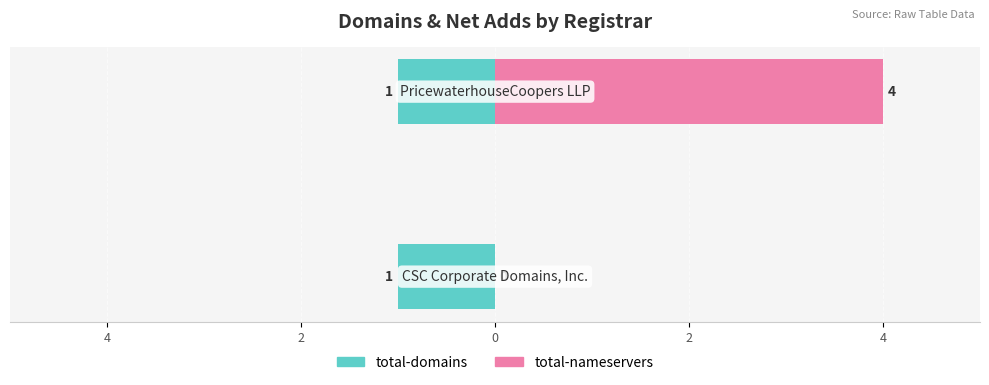

Which series has the largest total across all categories?

total-nameservers